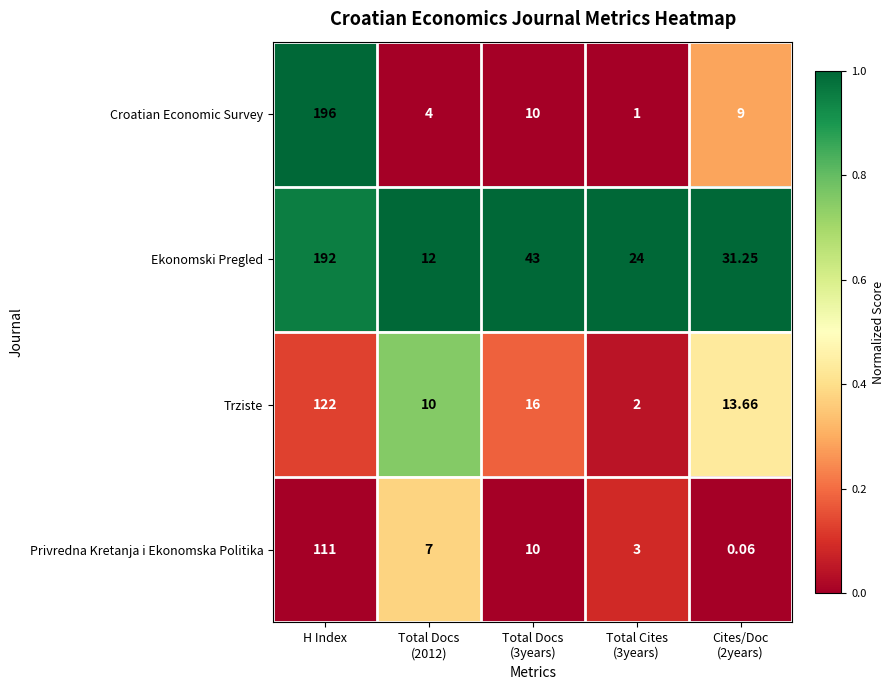

At which category is the sum across all series the highest?

H Index